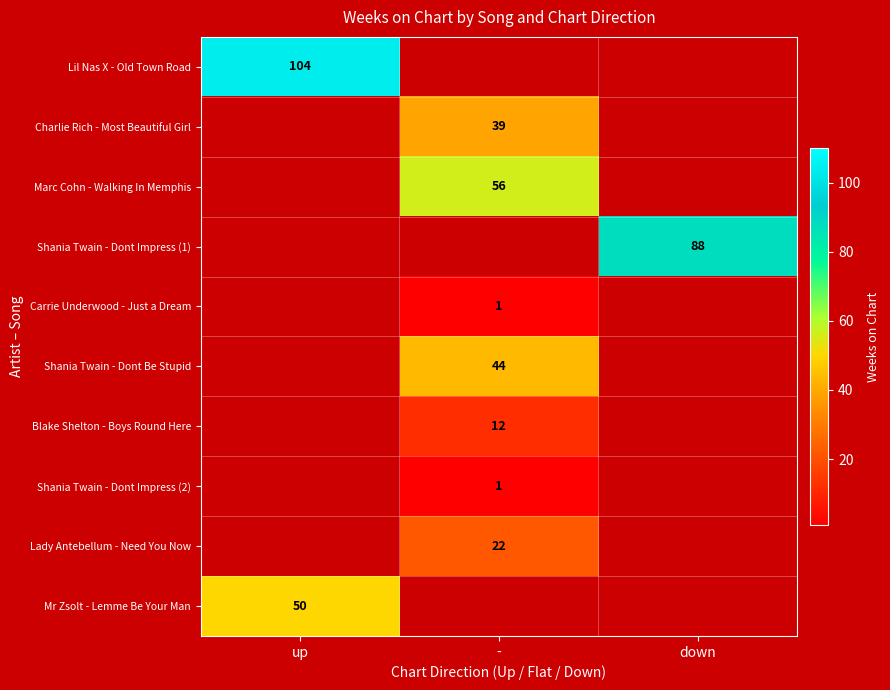

The value of Lady Antebellum - Need You Now at - is 38. True or false?

False